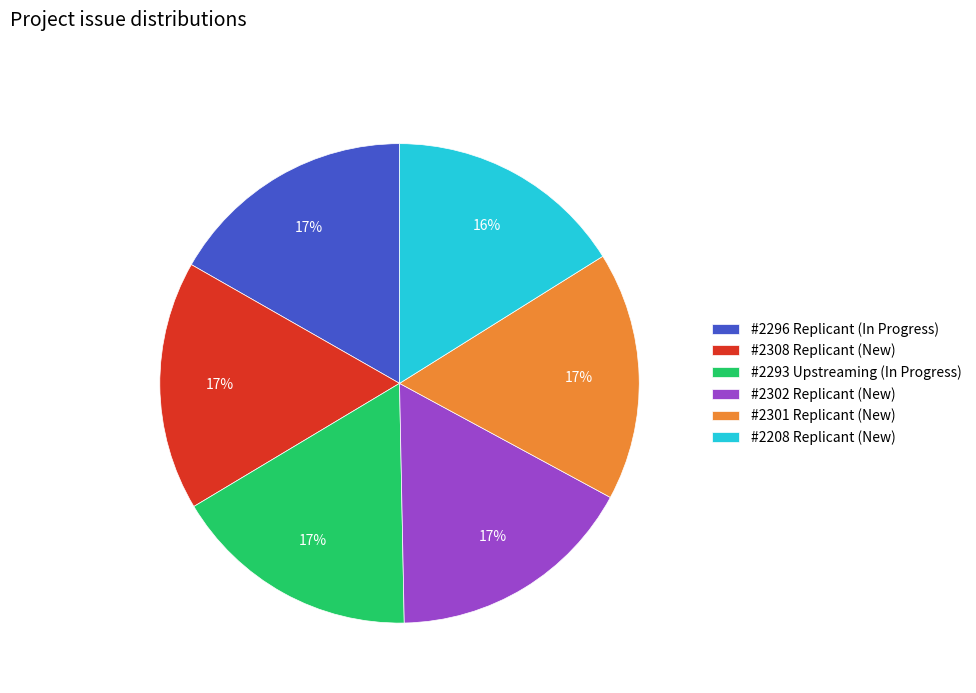

Do #2308 Replicant (New) and #2301 Replicant (New) together represent more than half of the pie?

No